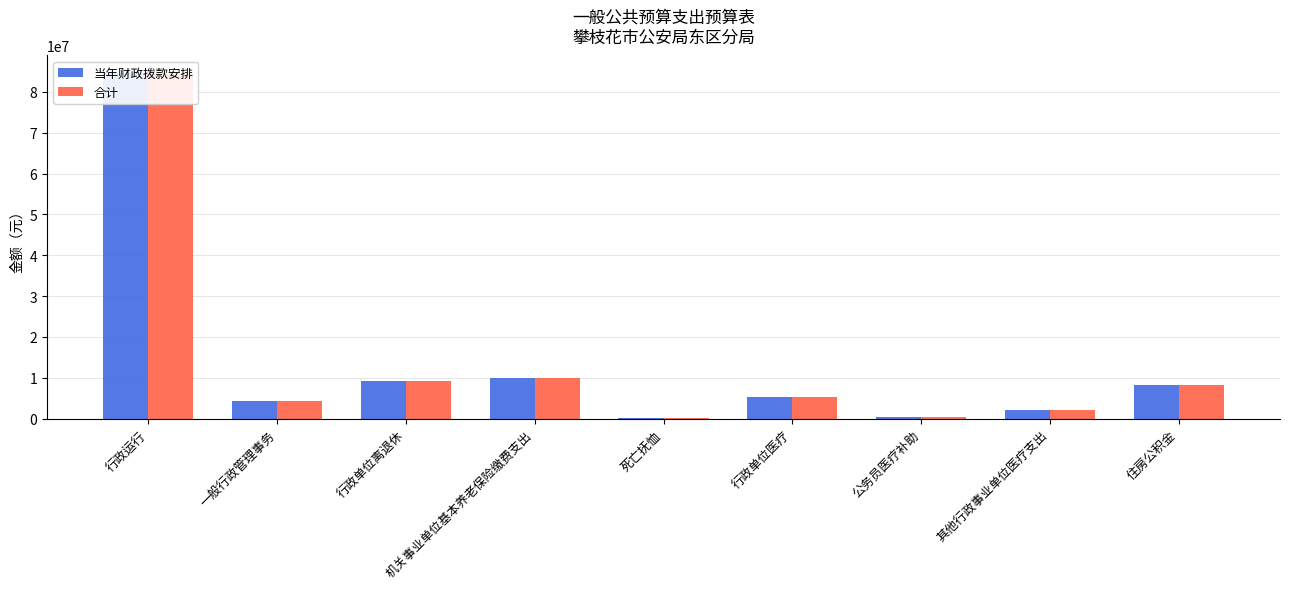

How many series are shown in this chart?

2